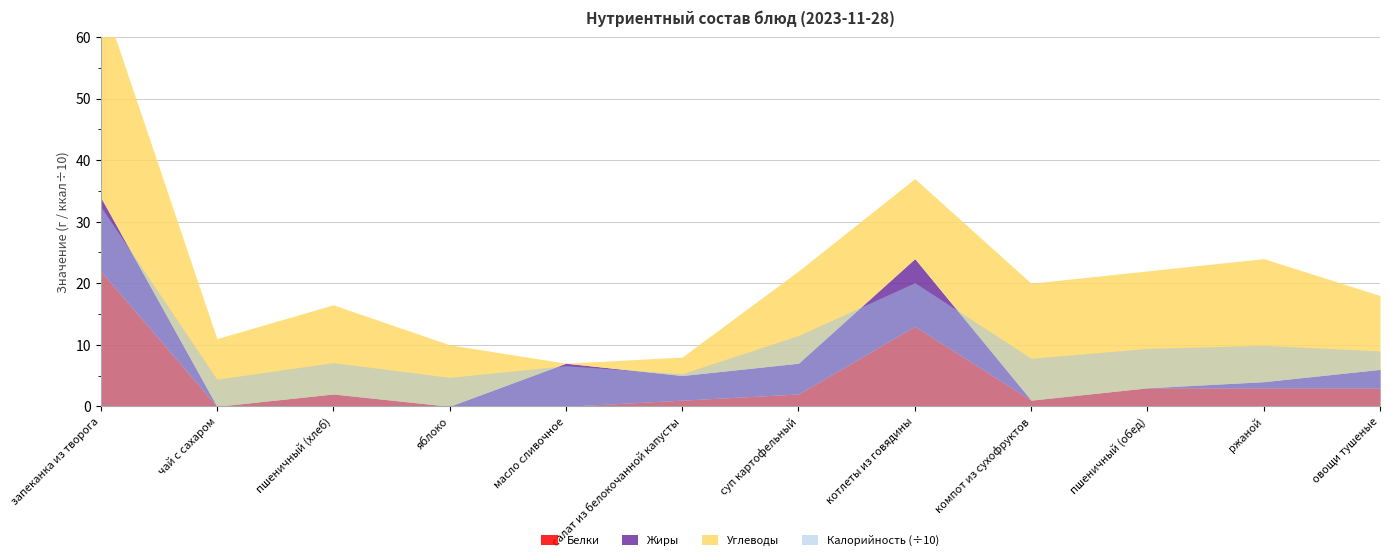

Which series has the largest range (max minus min)?

Калорийность